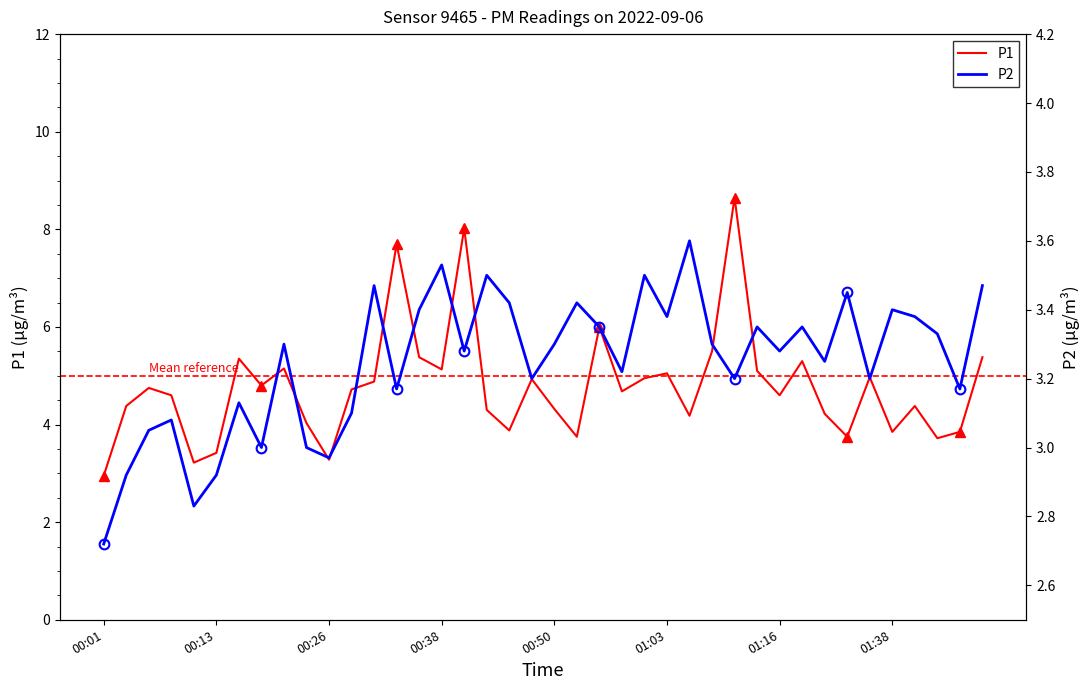

Where is P2 nearest to the value 3?

00:18